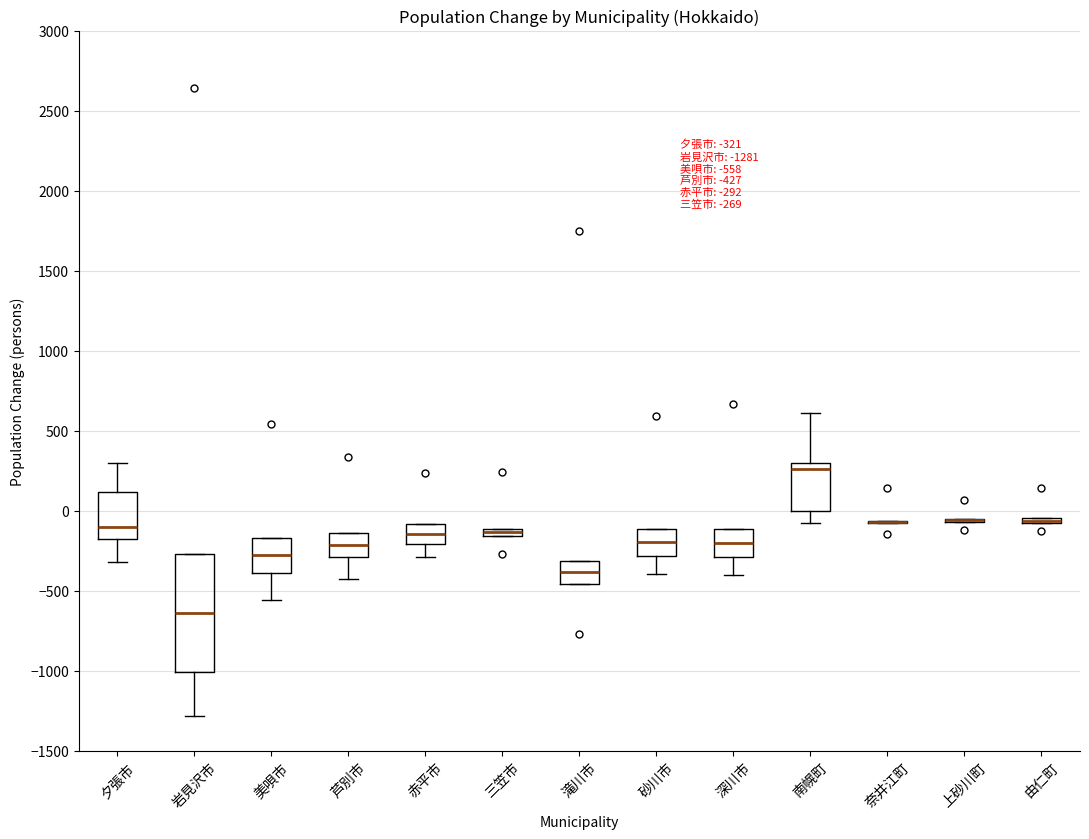

Which box is the tallest, from its lower edge to its upper edge?

岩見沢市